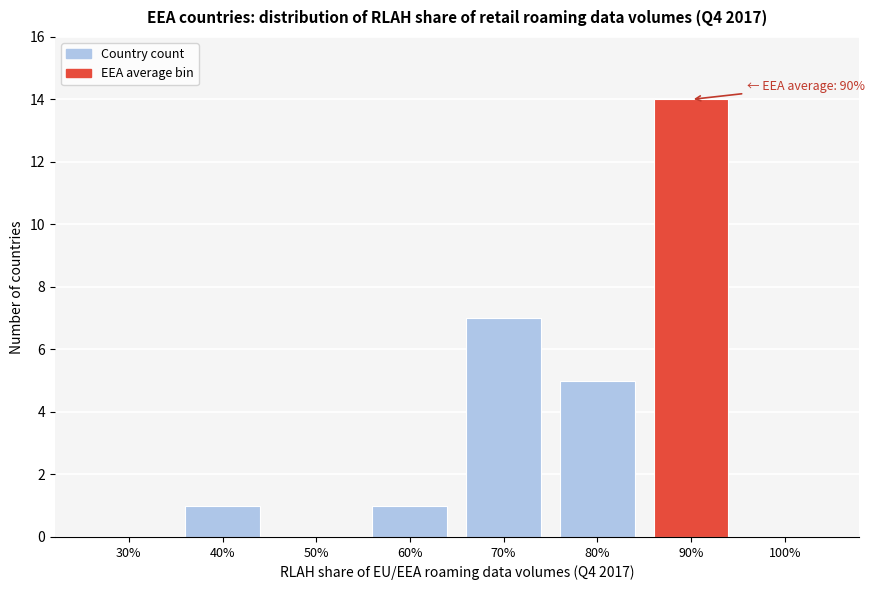

Reading right to left, extract all data points from this chart.

100%=0	90%=14	80%=5	70%=7	60%=1	50%=0	40%=1	30%=0